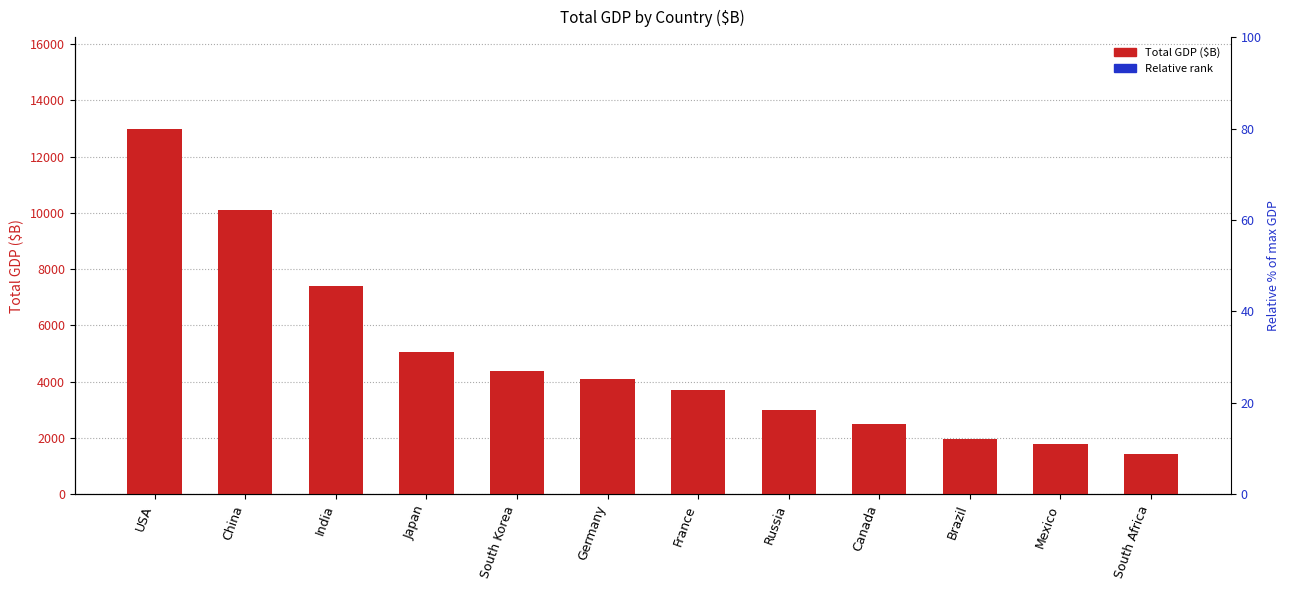

What is the difference between the highest and lowest values at India?

7399.8